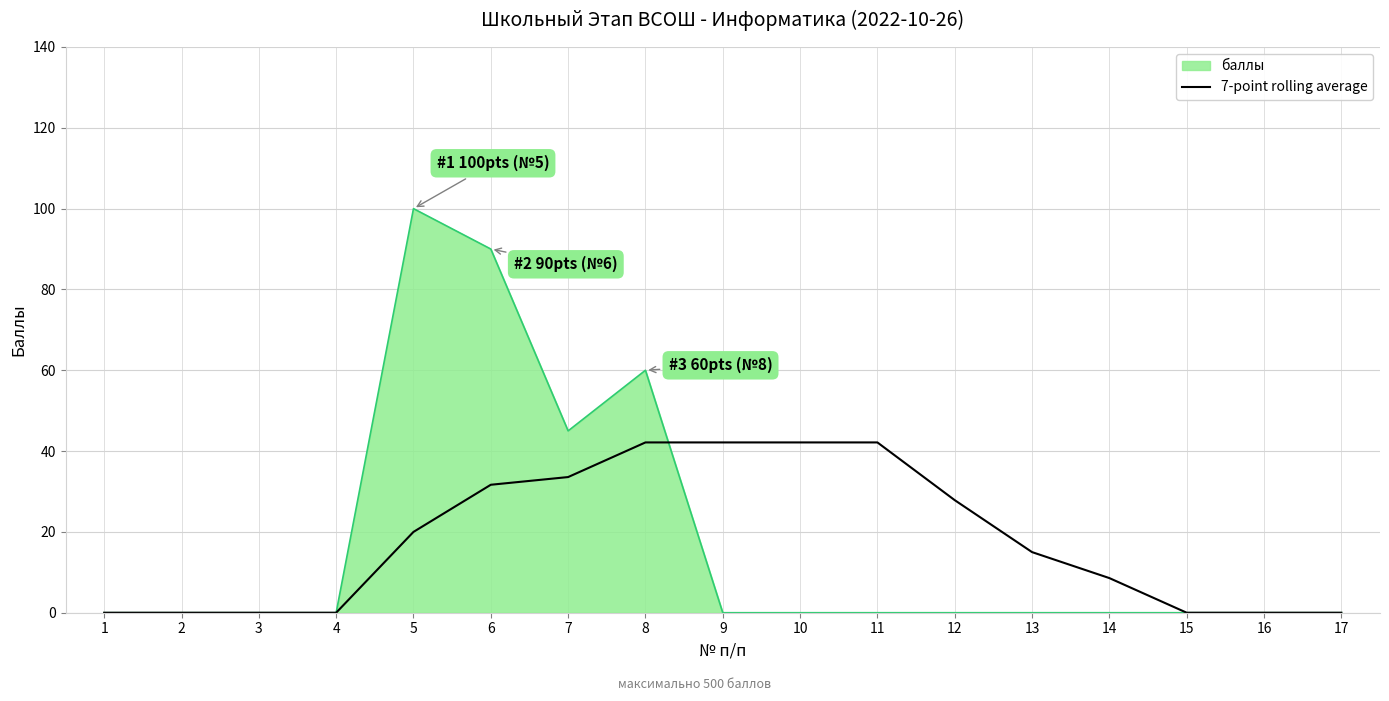

What is the greatest value displayed?

100.0